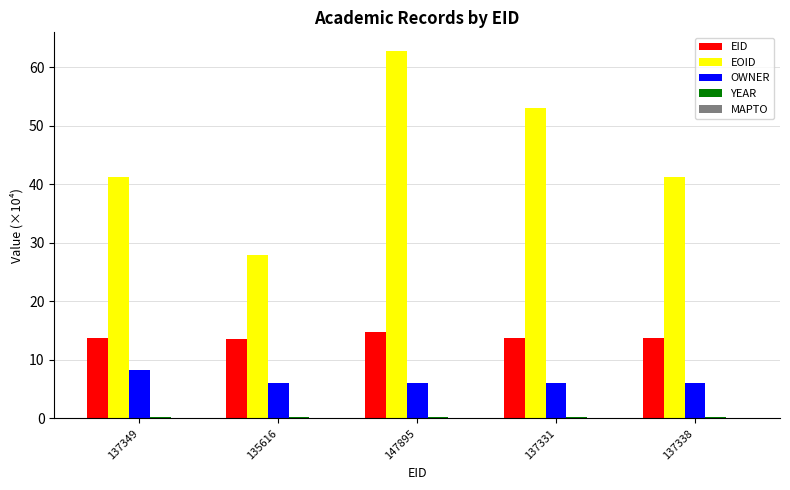

What is the maximum value shown in the chart?

62.8